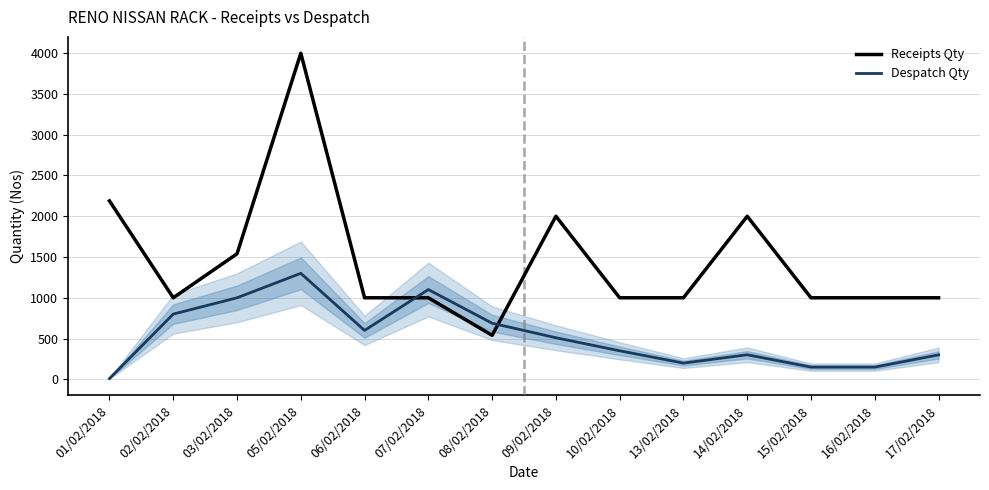

What position from the left is 09/02/2018?

8